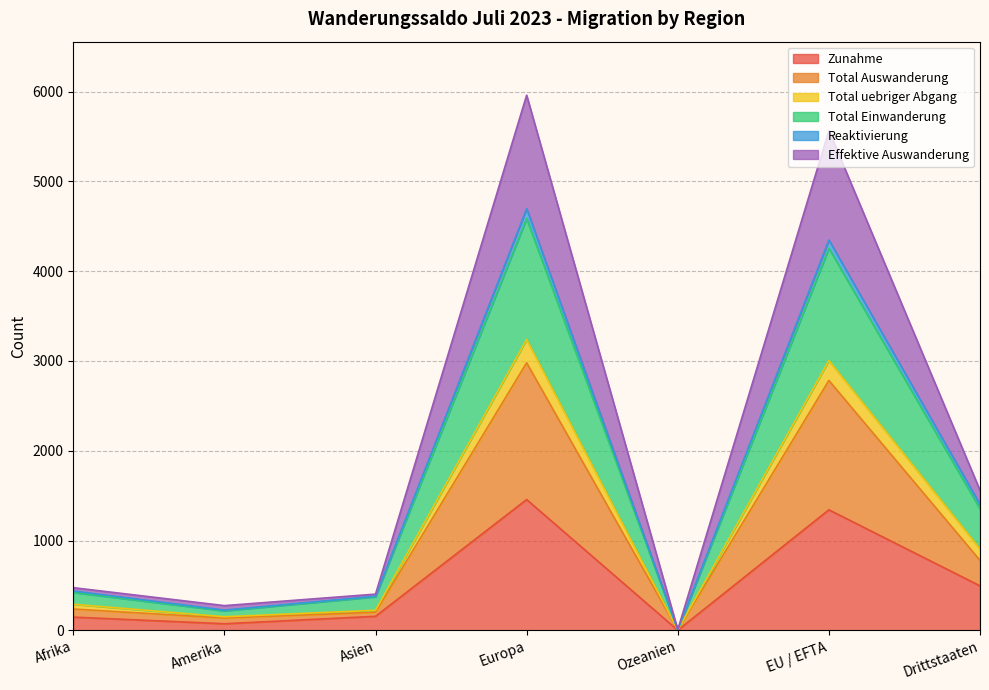

At how many categories does at least one series exceed 4757?

2